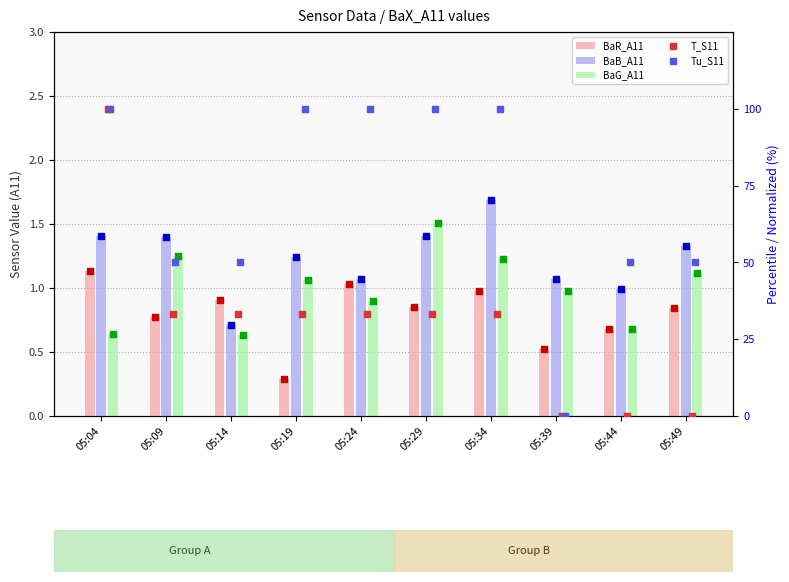

Is the value of Tu_S11 at 05:29 greater than the value of BaG_A11 at 05:34?

Yes